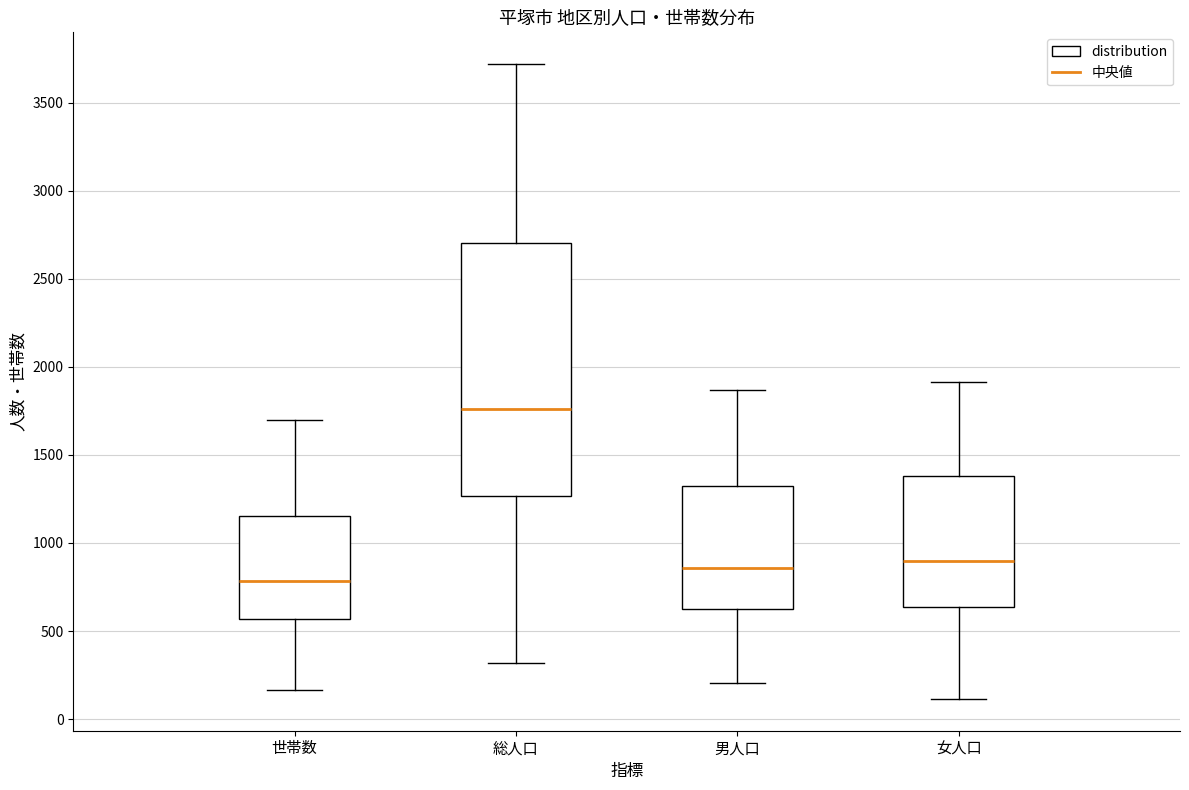

Where does the median line of the box for 女人口 sit on the y-axis? The values are not printed on the chart, so give them approximately, as read against the axis.

900